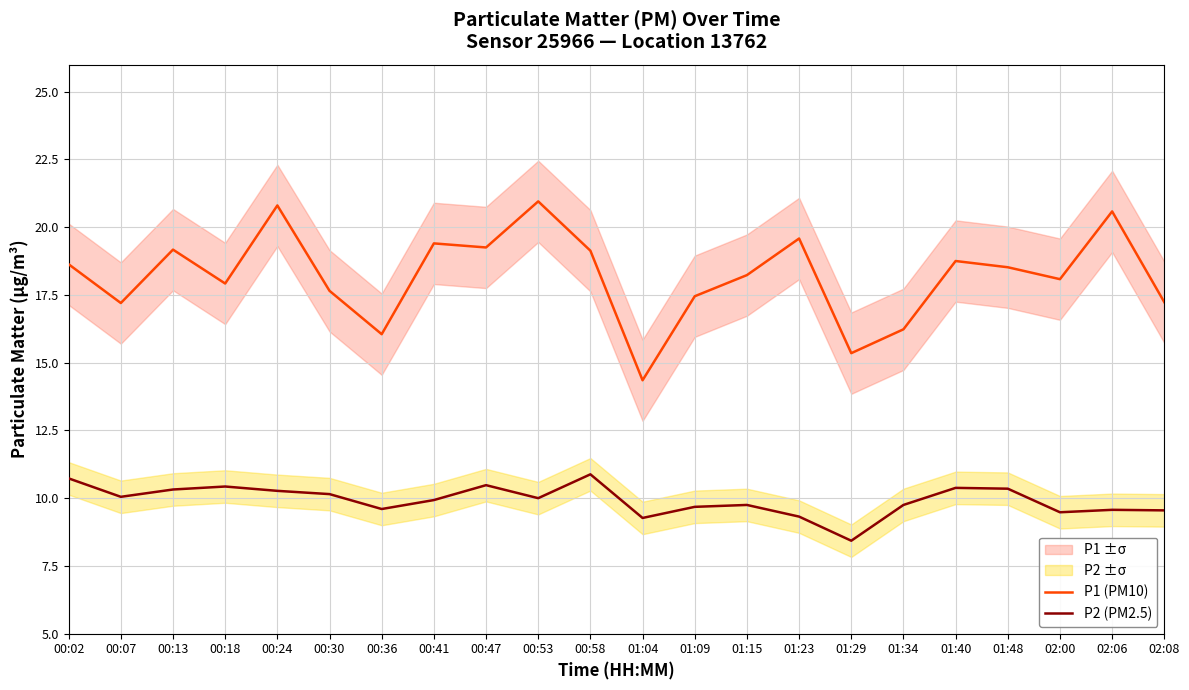

What is the value of the P2 (PM2.5) point at the 1st from the left?

10.7